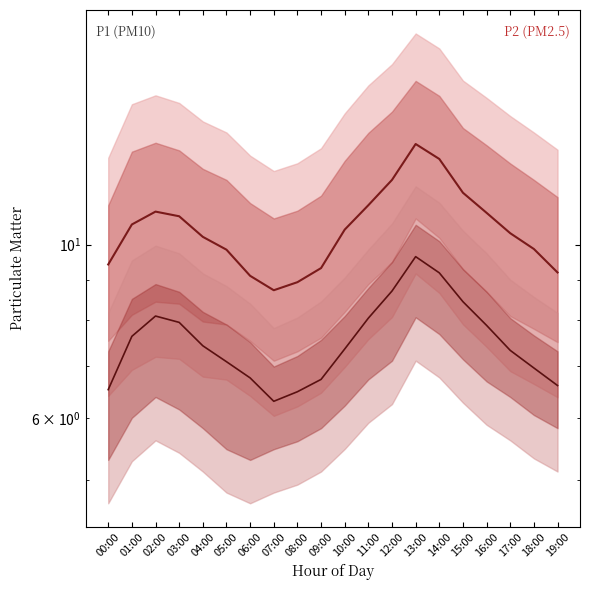

How many lines are shown in the chart?

2